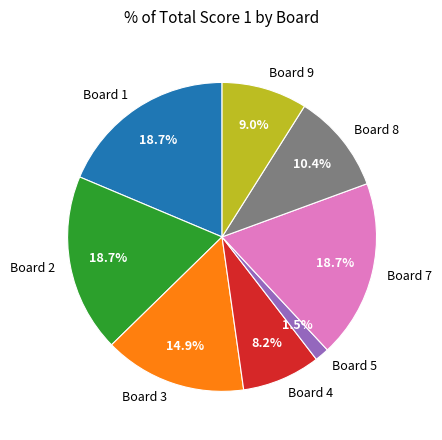

Combined, do Board 4 and Board 5 account for over 50%?

No